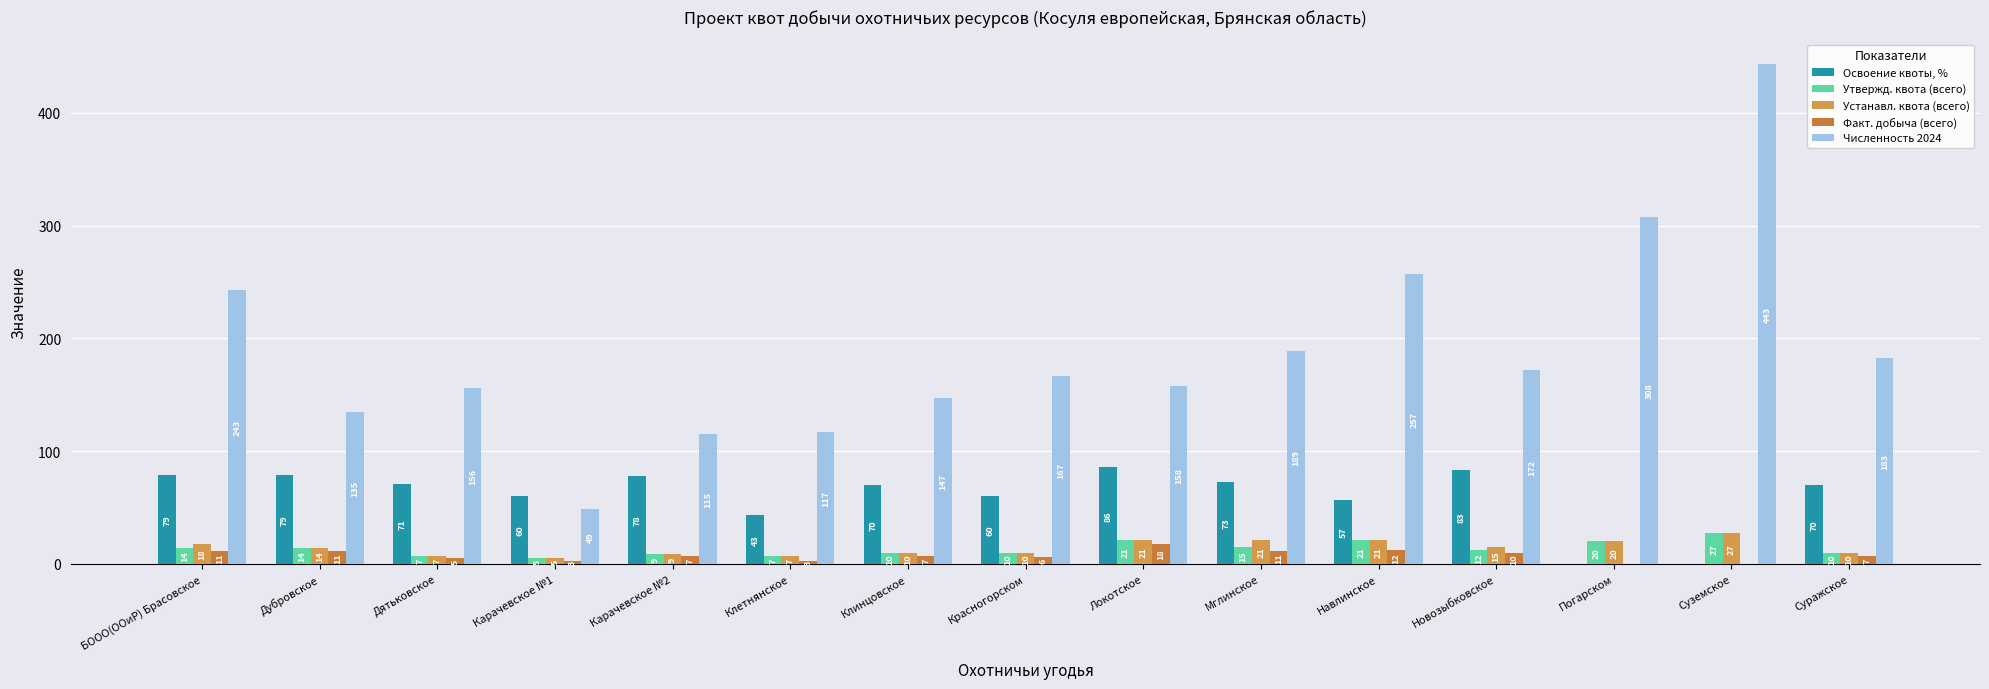

At which label does Факт. добыча (всего) first exceed 7?

БООО(ООиР) Брасовское